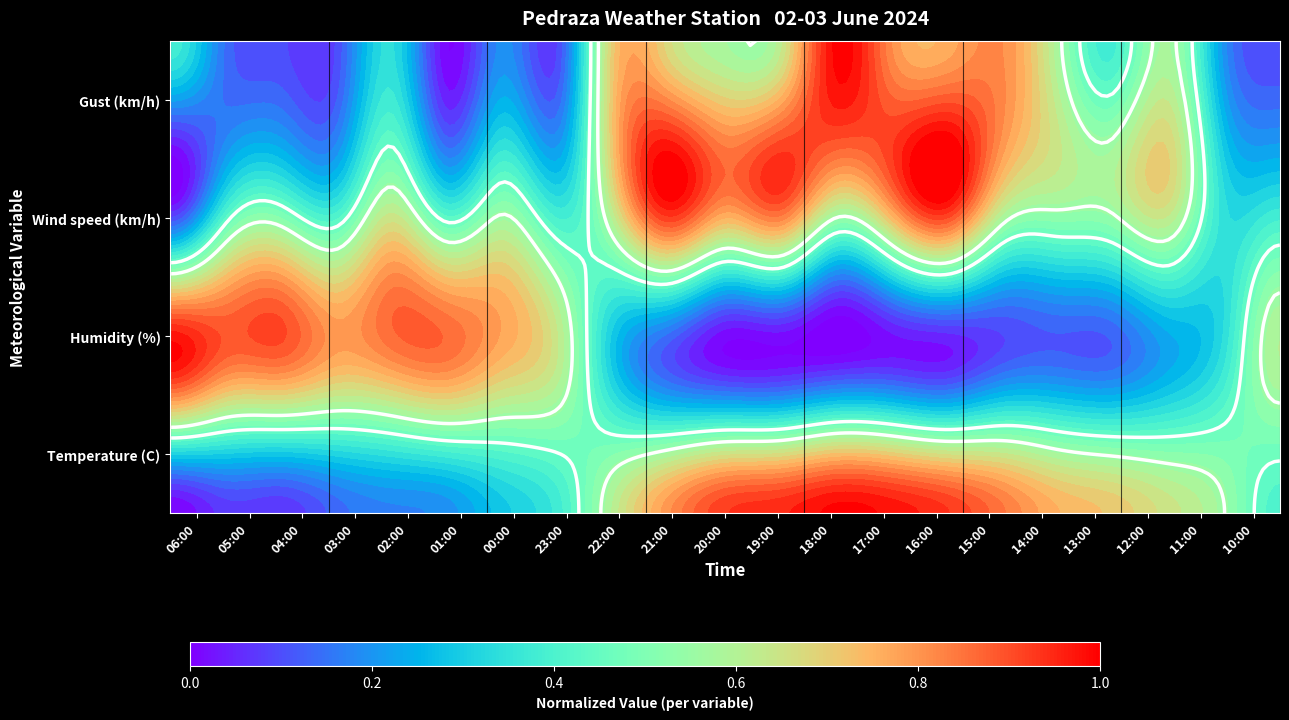

Which label corresponds to the smallest value in the chart?

06:00